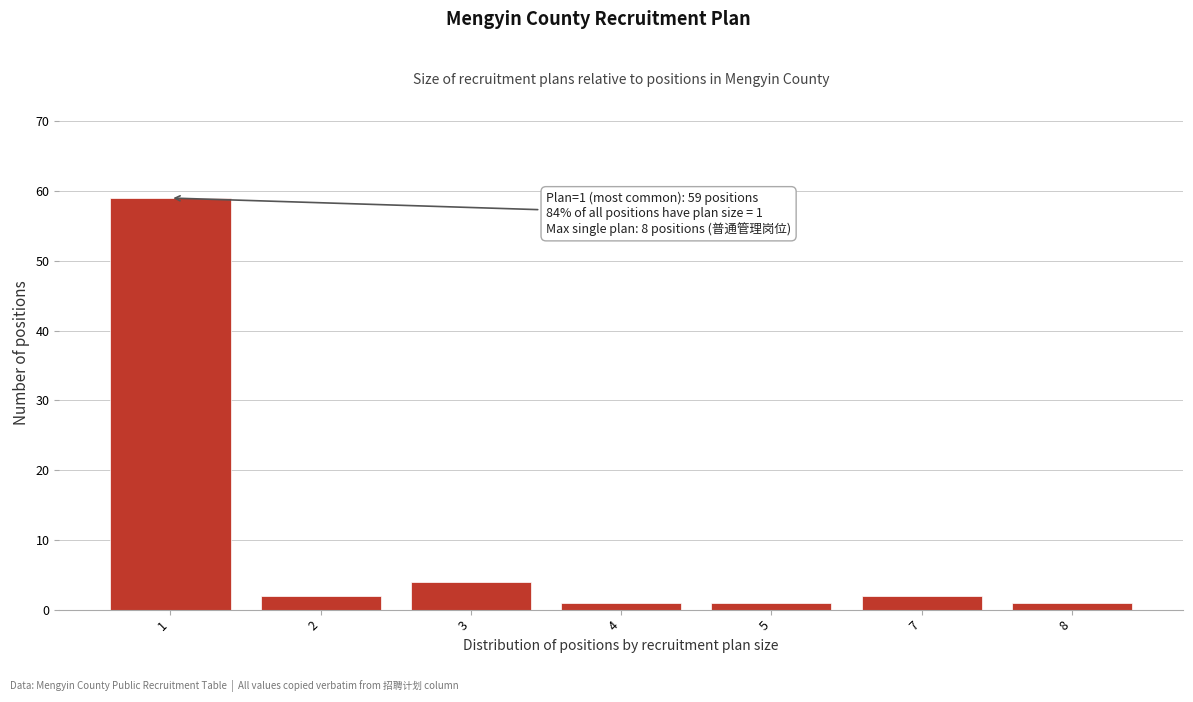

Reading right to left, list all the values displayed in this chart.

1	2	1	1	4	2	59